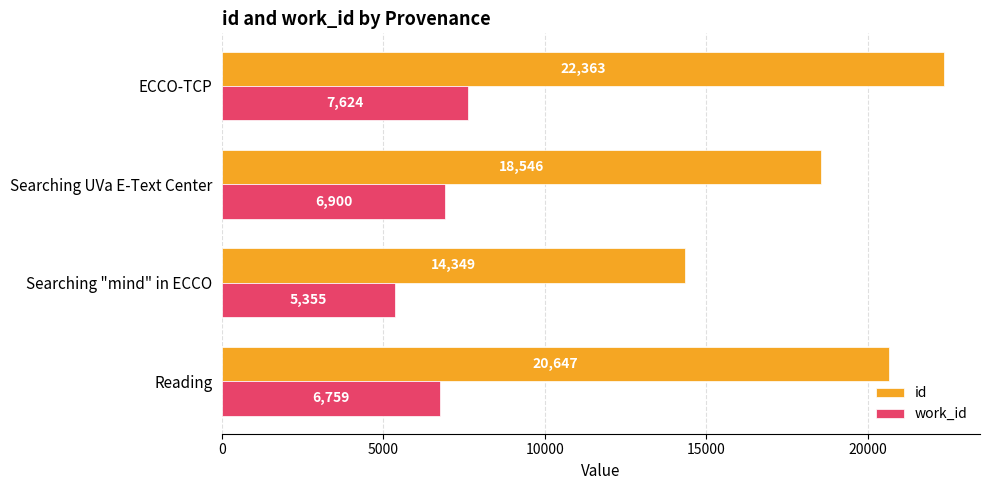

The id series shows 20647 at Reading. True or false?

True